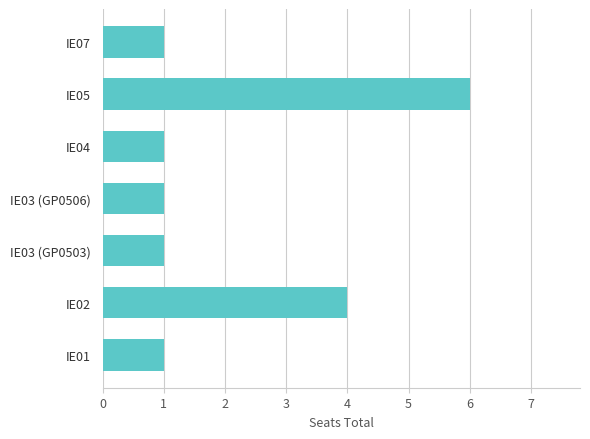

Which label corresponds to the largest value in the chart?

IE05